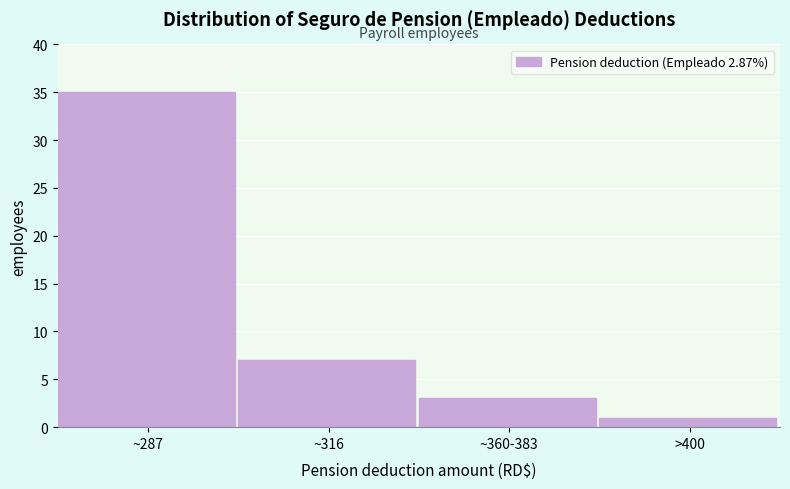

Reading left to right, extract all data points from this chart.

35	7	3	1